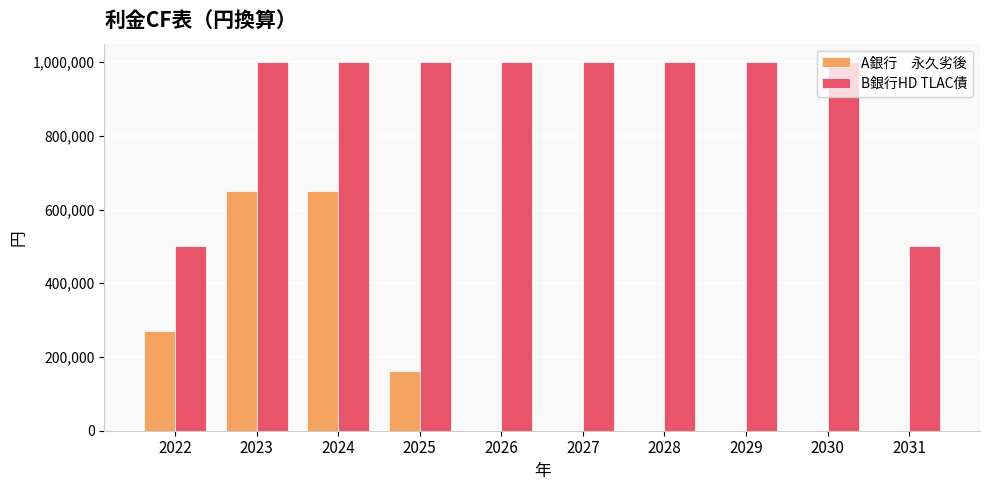

What is the total value across all series at 2024?

1650000.0